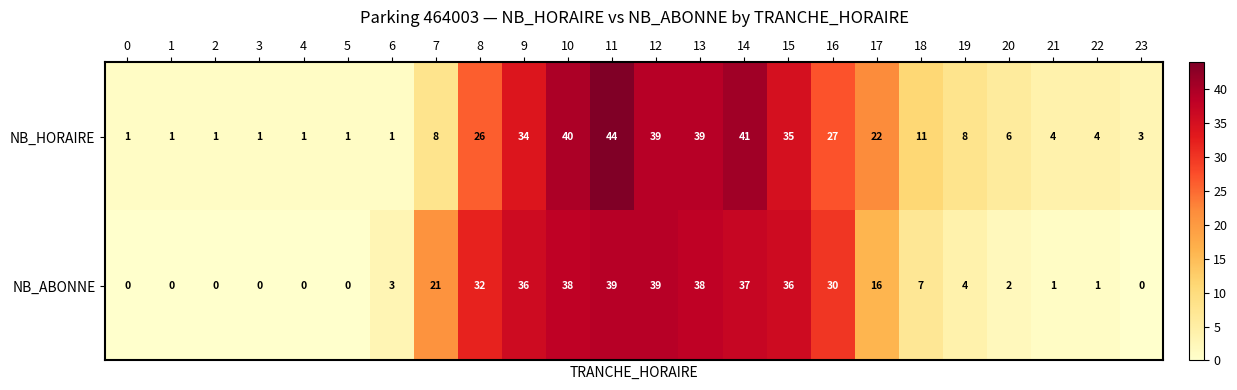

What is the approximate value of NB_ABONNE at 7, to the nearest 5?

20